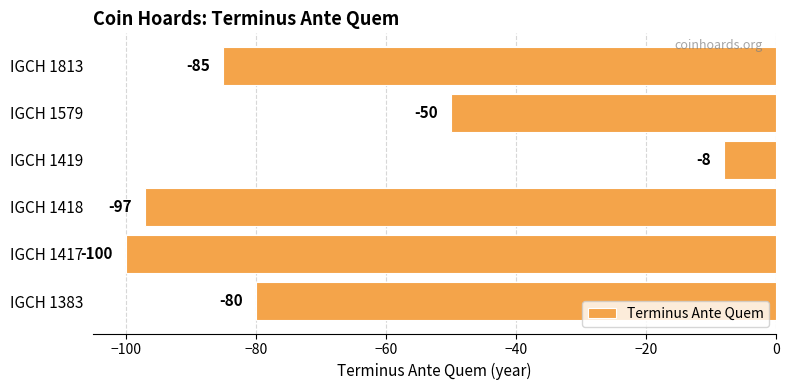

Which has a higher value, IGCH 1418 or IGCH 1419?

IGCH 1419